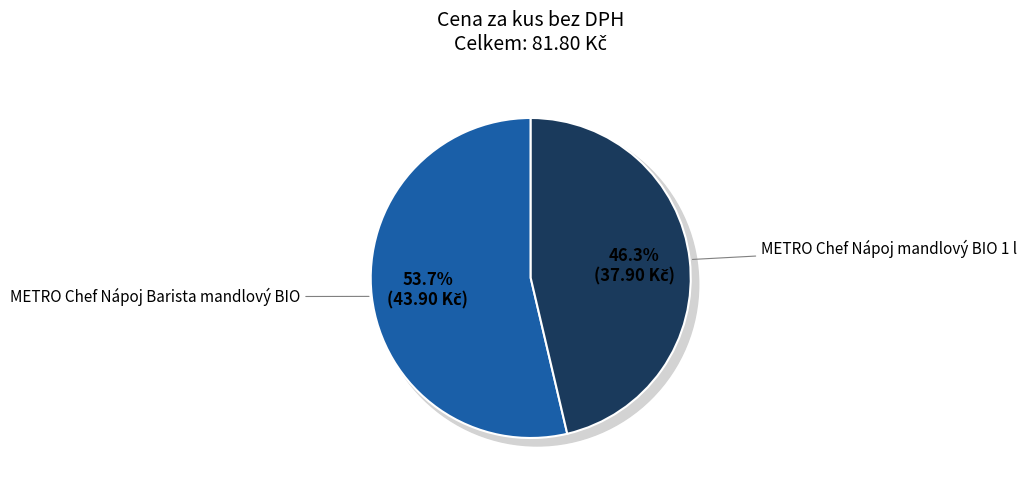

Does any single category account for the majority?

Yes